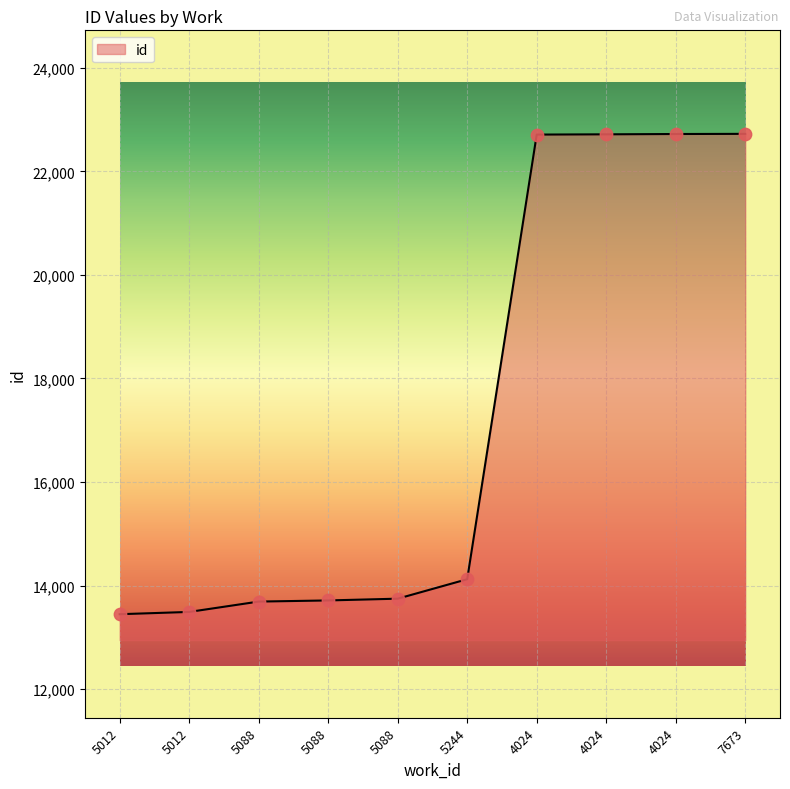

What is the ratio of the value at 4024 to the value at 5012?

1.7